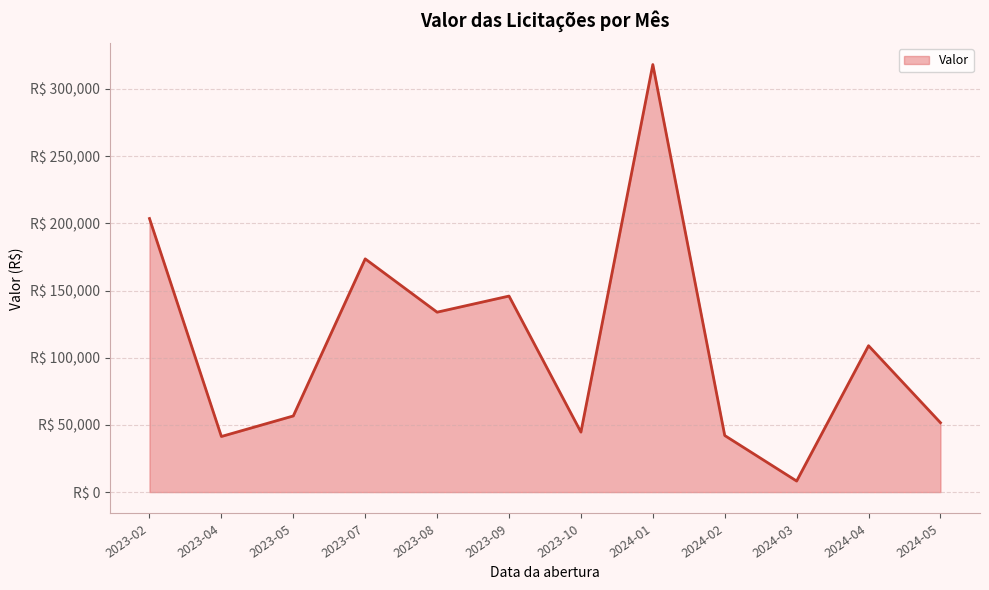

Which label corresponds to the largest value in the chart?

2024-01